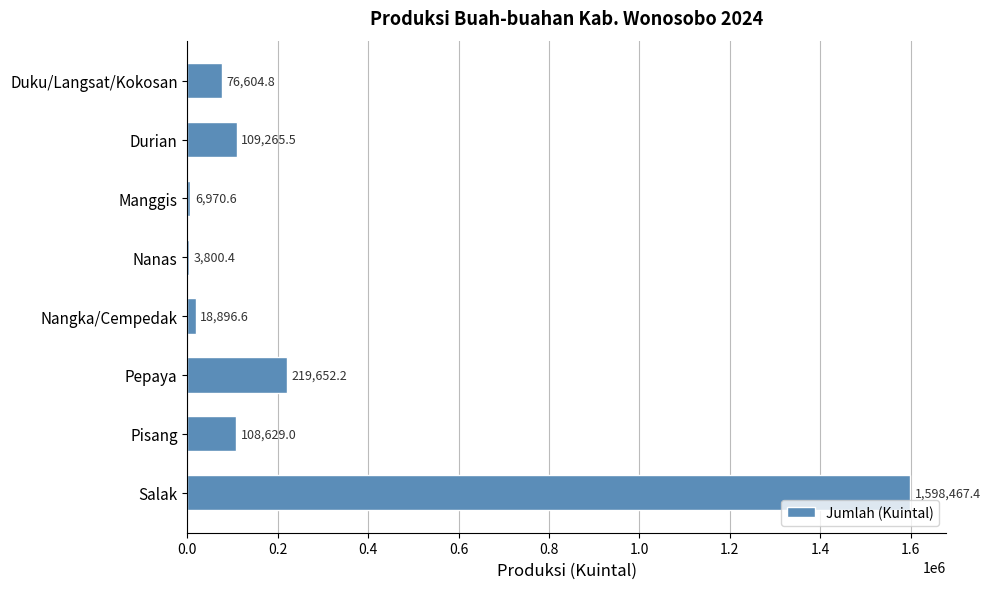

At which label is the value closest to 801133?

Pepaya